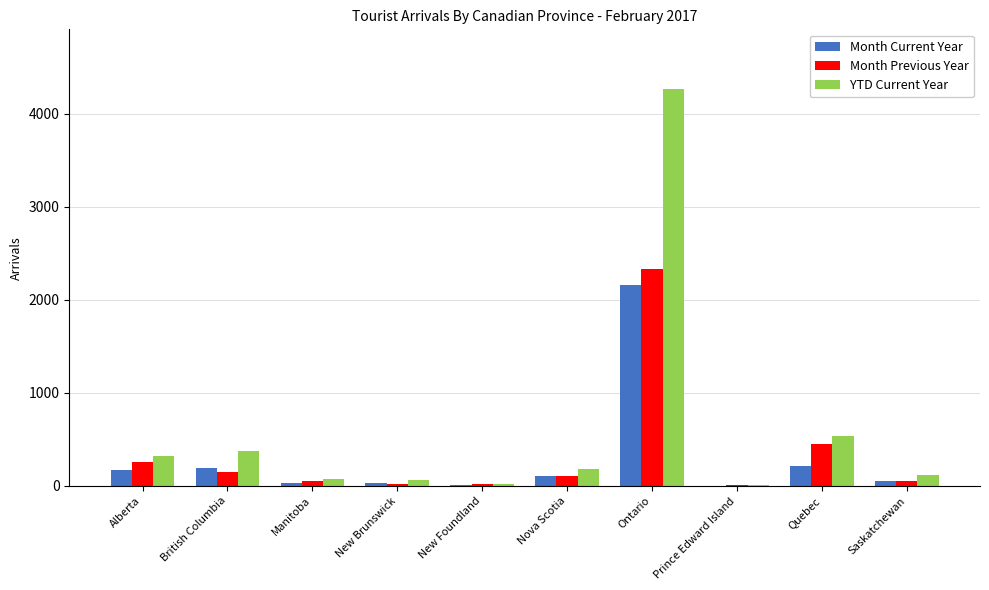

At which label does Month Current Year first exceed 109?

Alberta